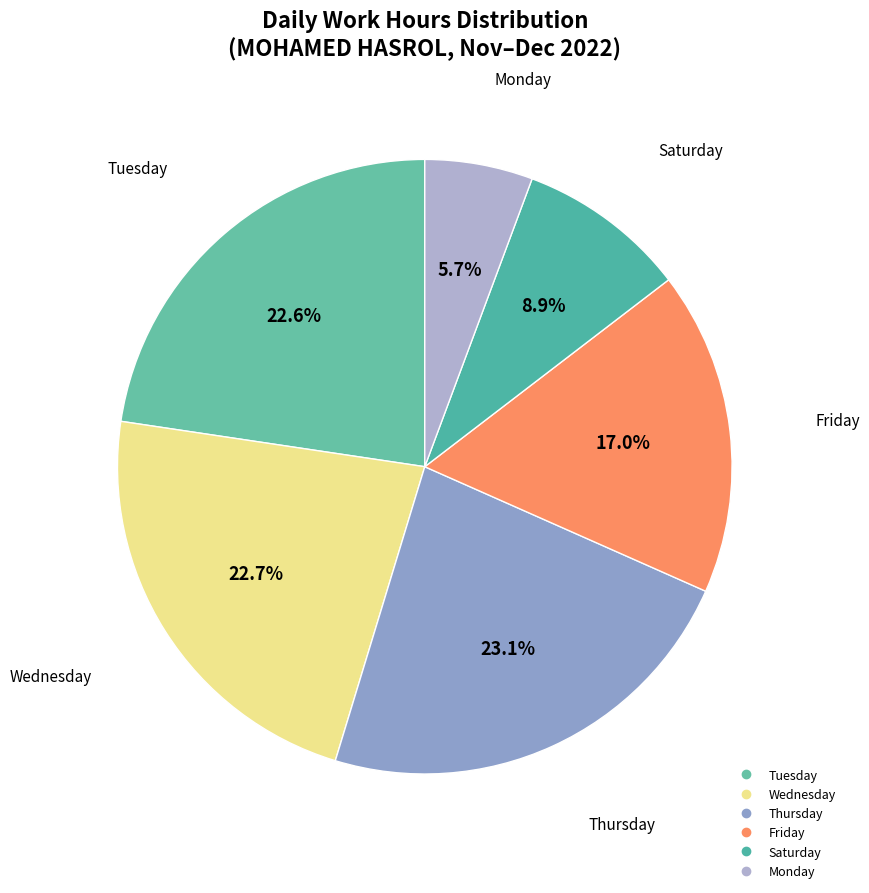

Count the number of slices in the pie.

6